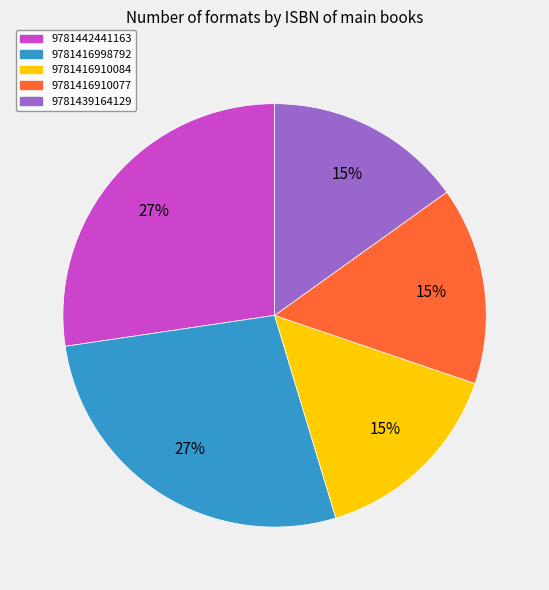

To the nearest percent, what is the combined percentage of 9781416998792 and 9781416910077?

42%